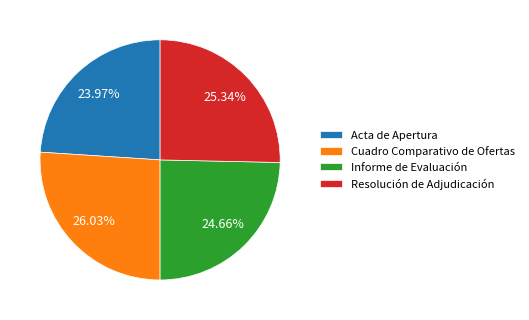

What is the total percentage of Acta de Apertura and Resolución de Adjudicación?

49.3%